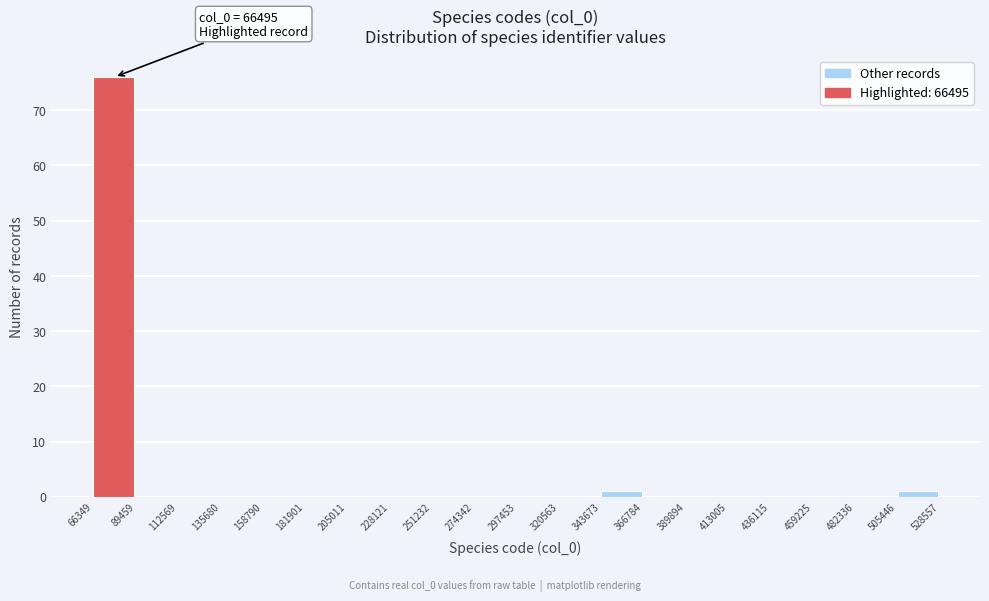

Over which range of the x-axis is the bar tallest?

66349 to 89459